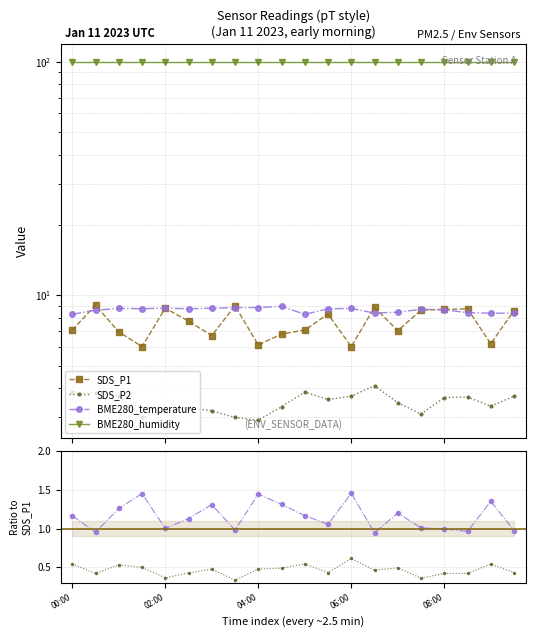

Is the value of BME280_humidity at 8 greater than the value of SDS_P1 at 13?

Yes